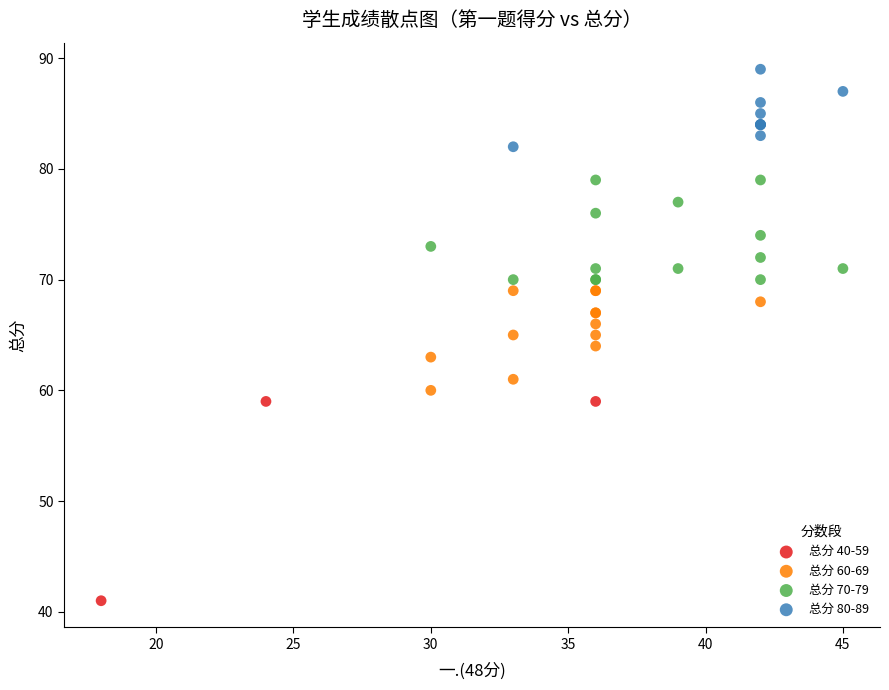

Which series has the largest Y range (max minus min)?

总分 40-59